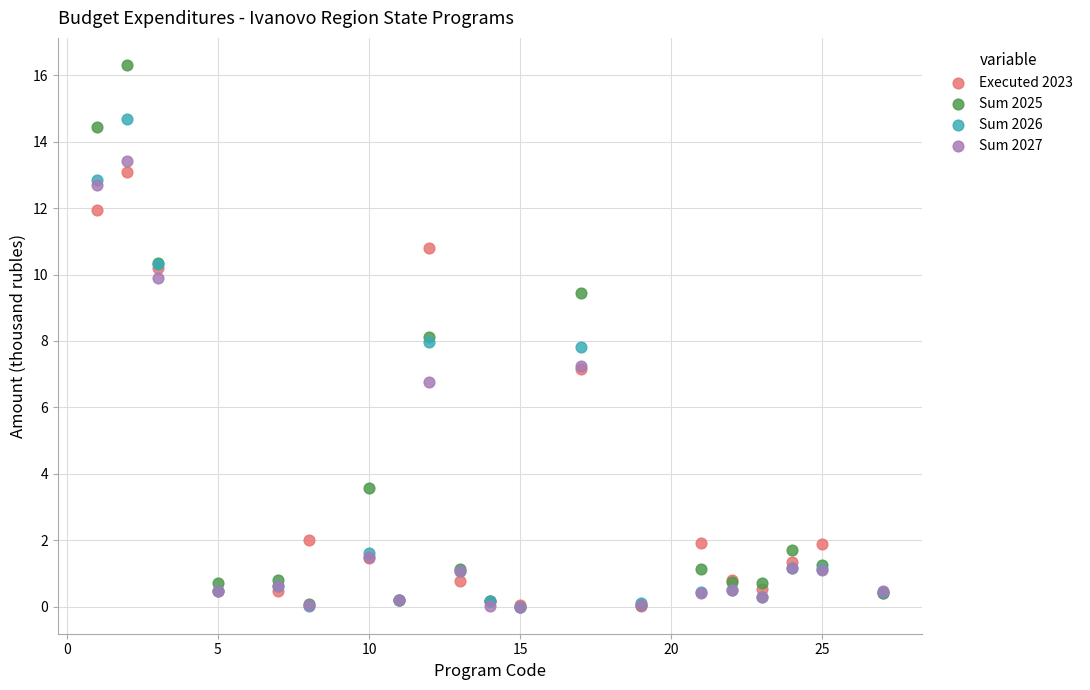

Which series has the widest spread of Y values?

Sum 2025